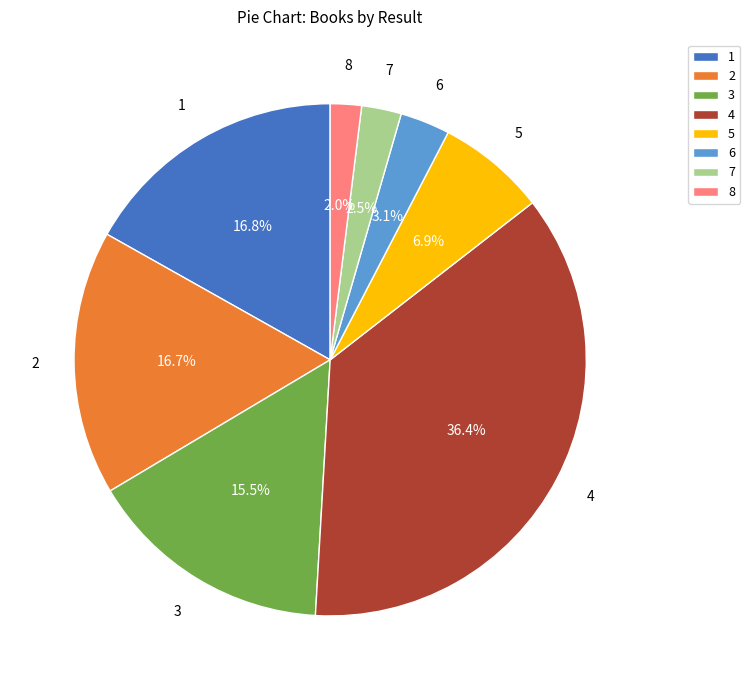

Which category has the smallest portion of the pie?

8